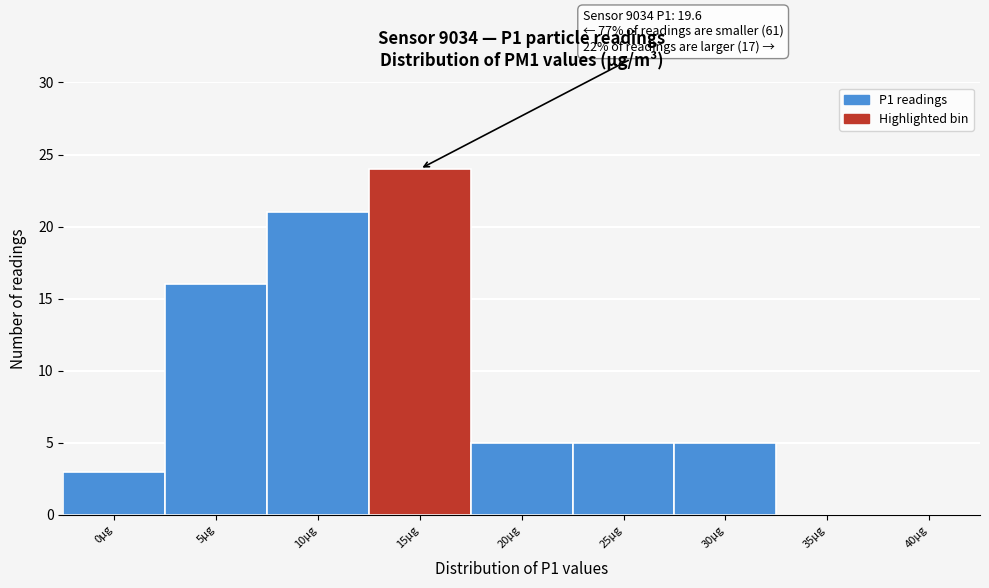

Reading right to left, extract all data points from this chart.

40µg=0	35µg=0	30µg=5	25µg=5	20µg=5	15µg=24	10µg=21	5µg=16	0µg=3